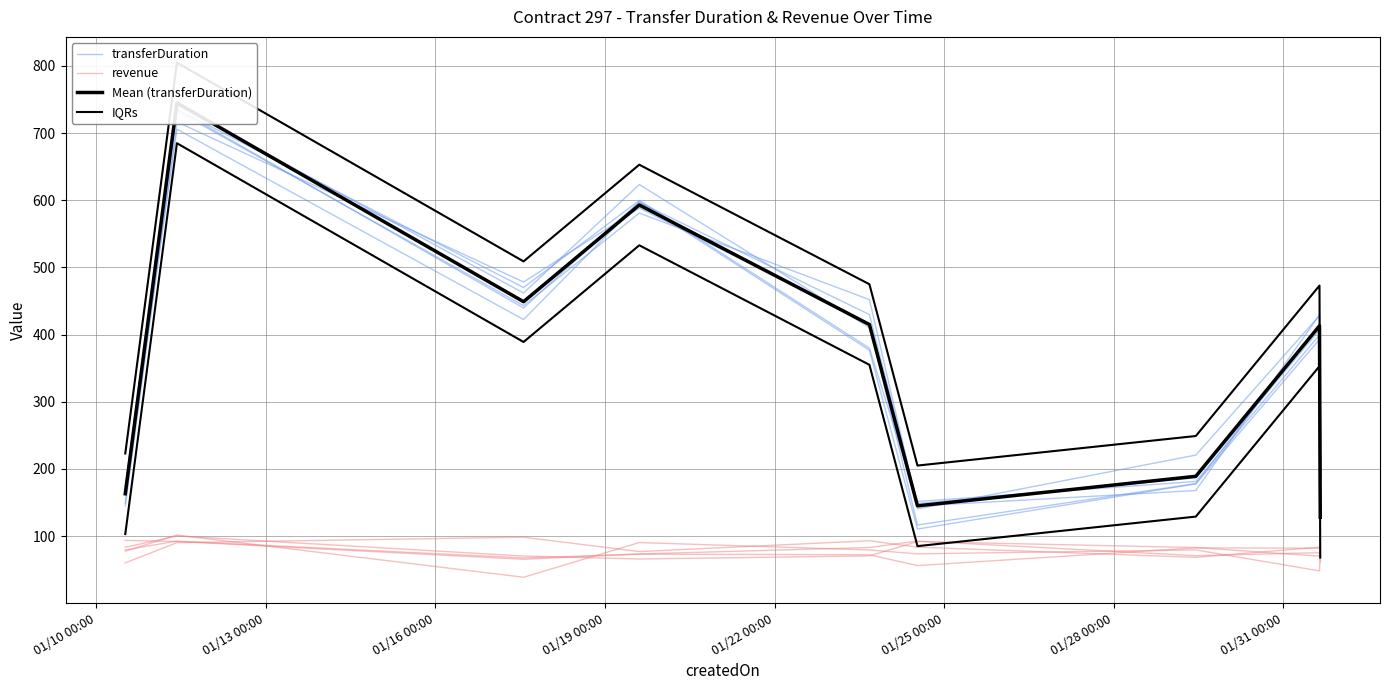

What is the maximum value for Mean (transferDuration)?

745.0